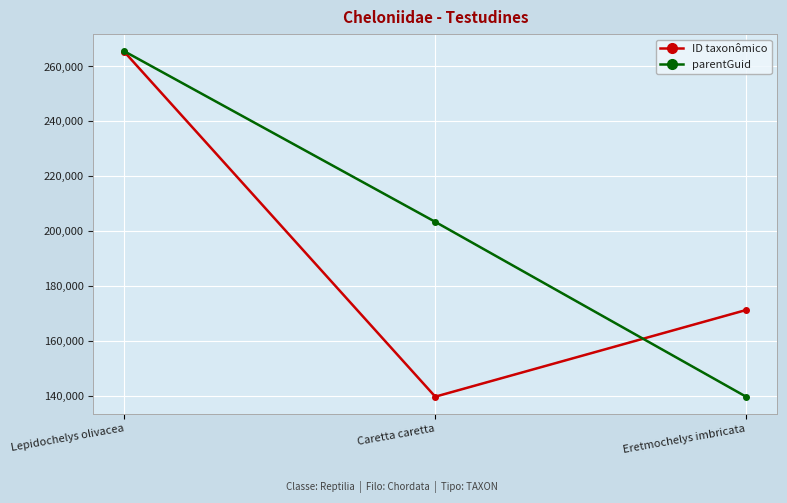

Where is ID taxonômico nearest to the value 202439?

Eretmochelys imbricata